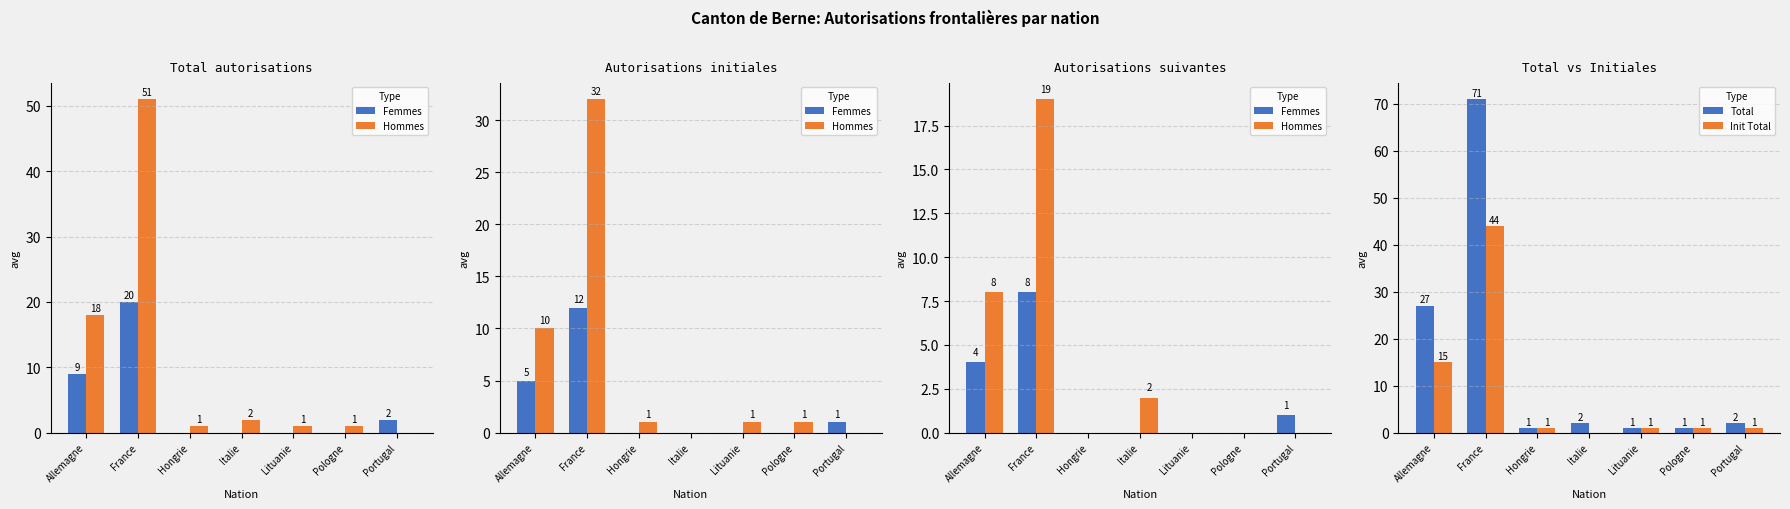

Which label corresponds to the smallest value in the chart?

Hongrie